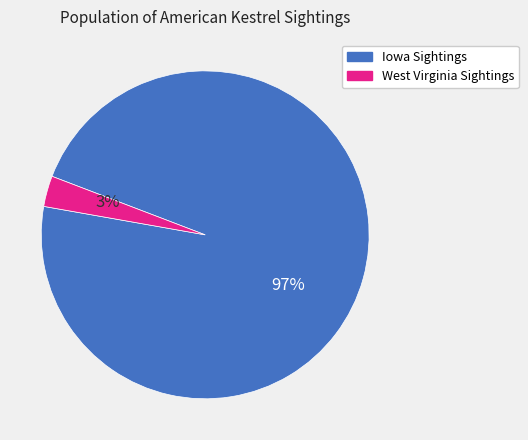

To the nearest percent, what is the difference between the Iowa Sightings and West Virginia Sightings slice percentages?

94%